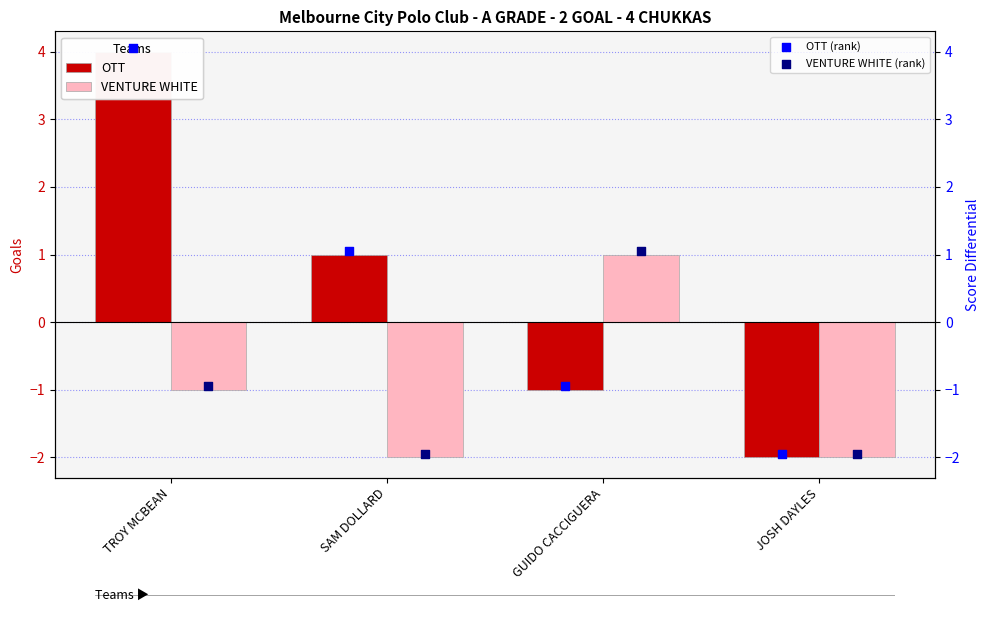

Which series has the largest Y range (max minus min)?

OTT